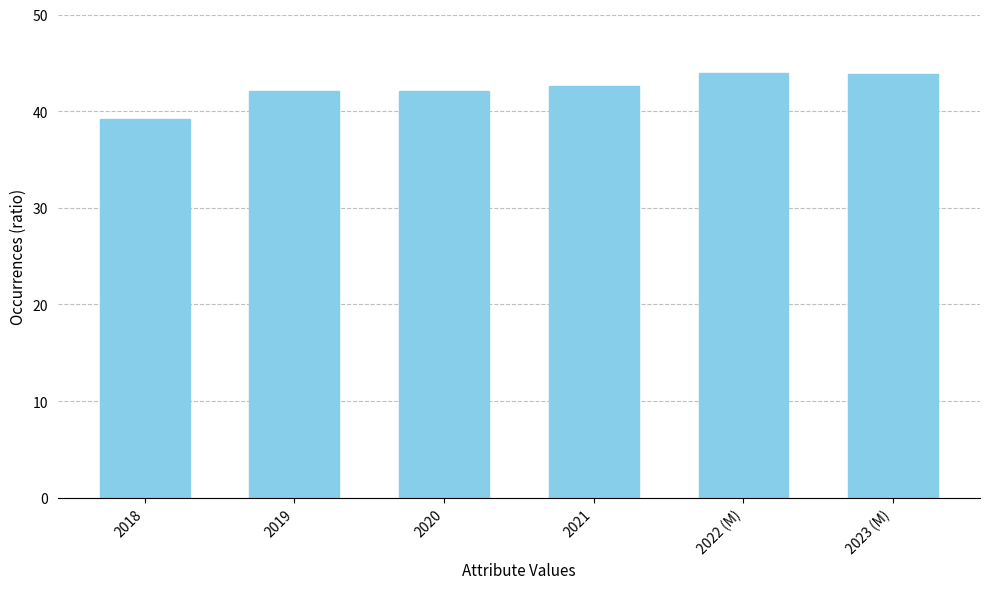

What is the label of the 1st bar from the left?

2018